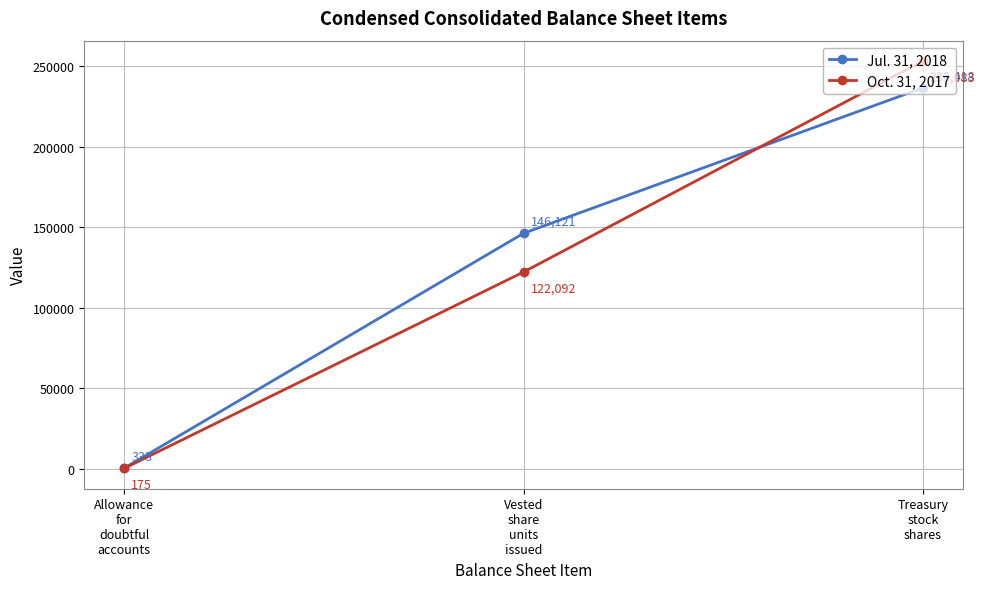

Reading right to left, list all the values displayed in this chart.

Jul. 31, 2018: Treasury
stock
shares=236418	Vested
share
units
issued=146121	Allowance
for
doubtful
accounts=333
Oct. 31, 2017: Treasury
stock
shares=253083	Vested
share
units
issued=122092	Allowance
for
doubtful
accounts=175